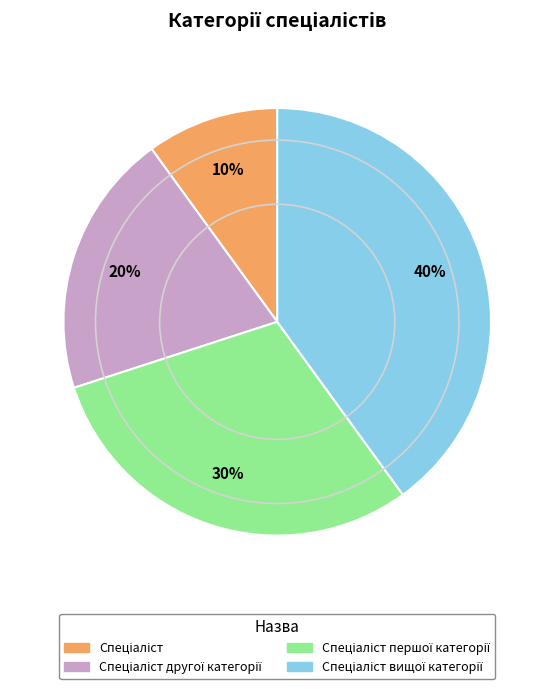

Is there a majority slice in this chart?

No